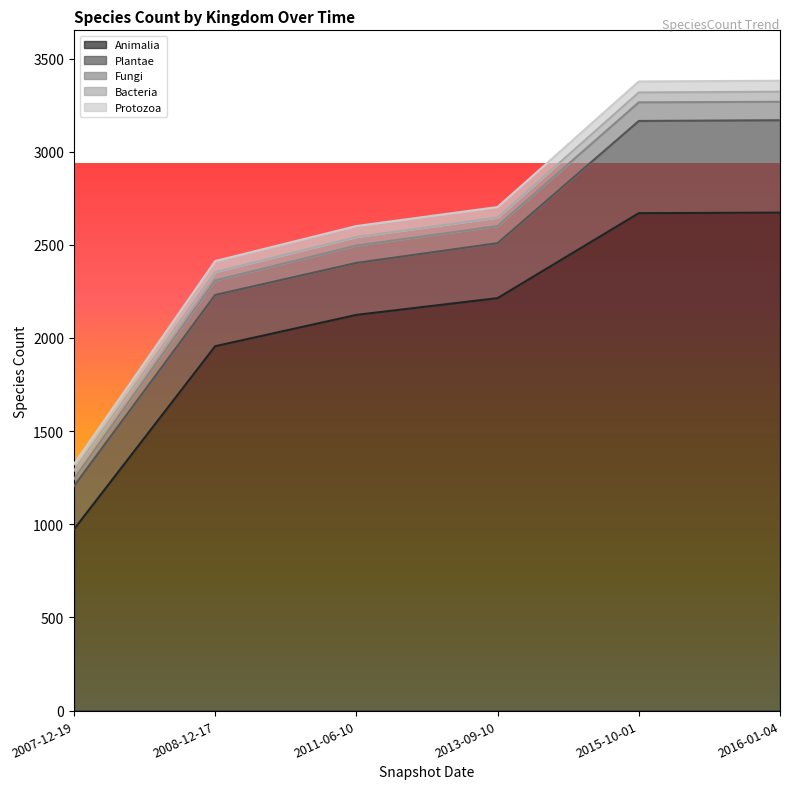

True or false: Bacteria and Fungi intersect in this chart.

True